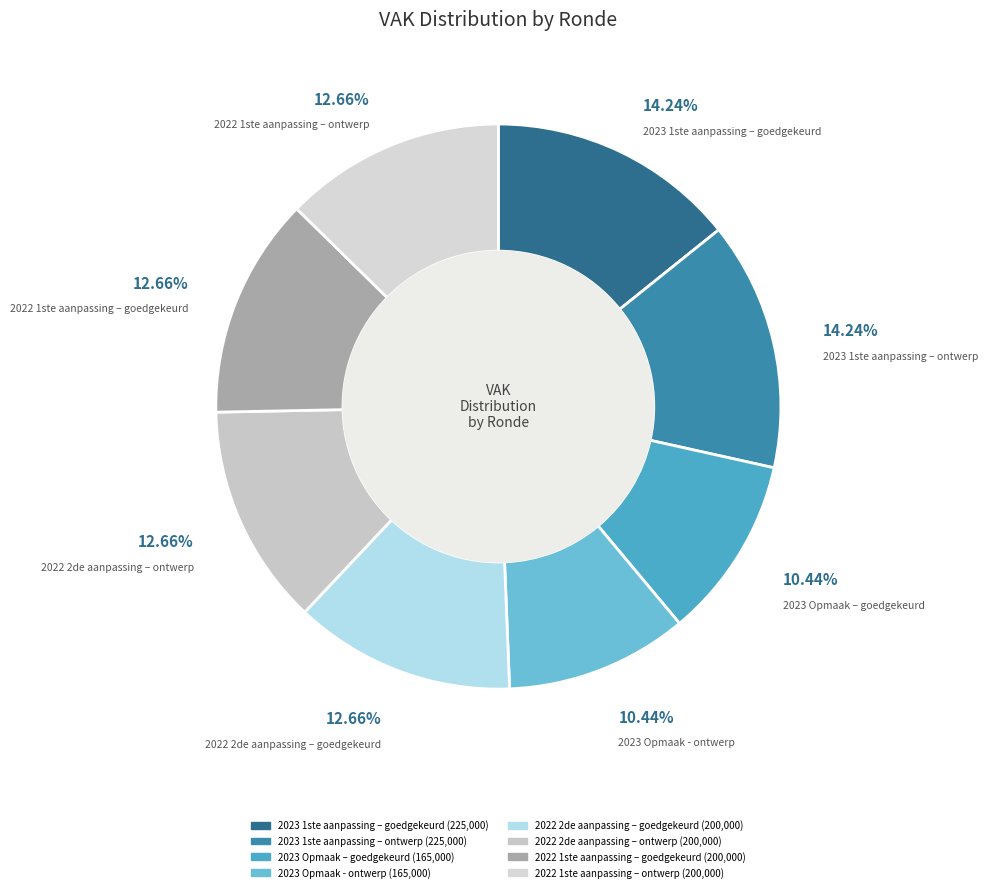

How many segments does this pie chart have?

8